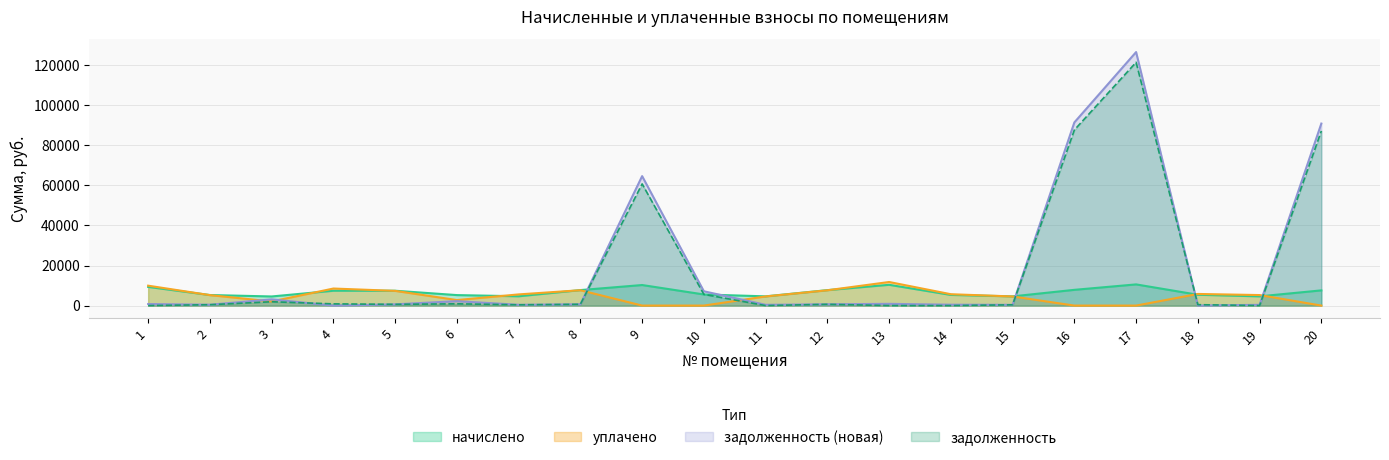

How many lines are shown in the chart?

4